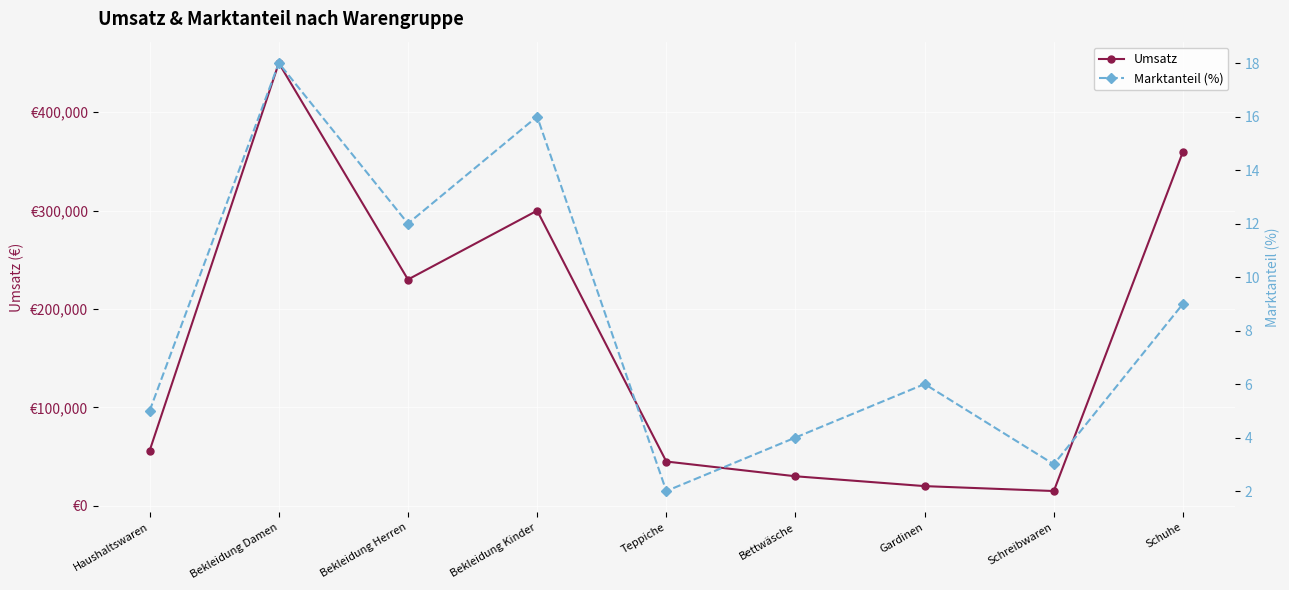

Which has a higher value, Bettwäsche or Gardinen?

Bettwäsche